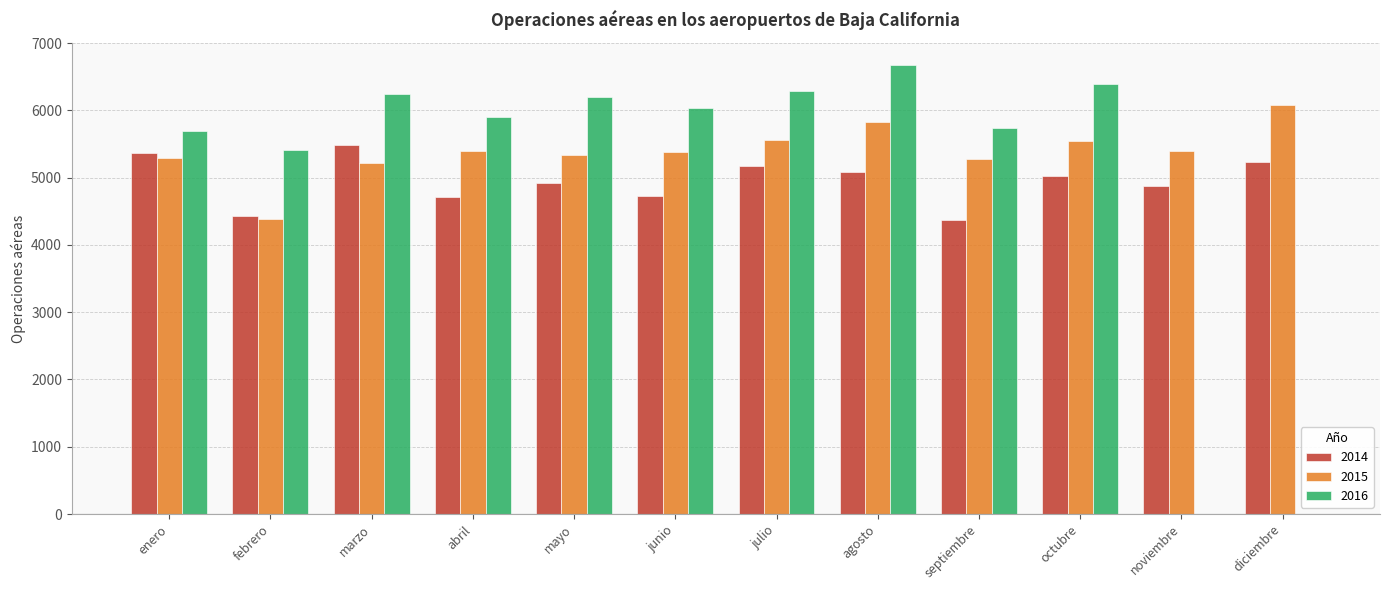

Read the 2015 value at diciembre, to the nearest 10.

6070